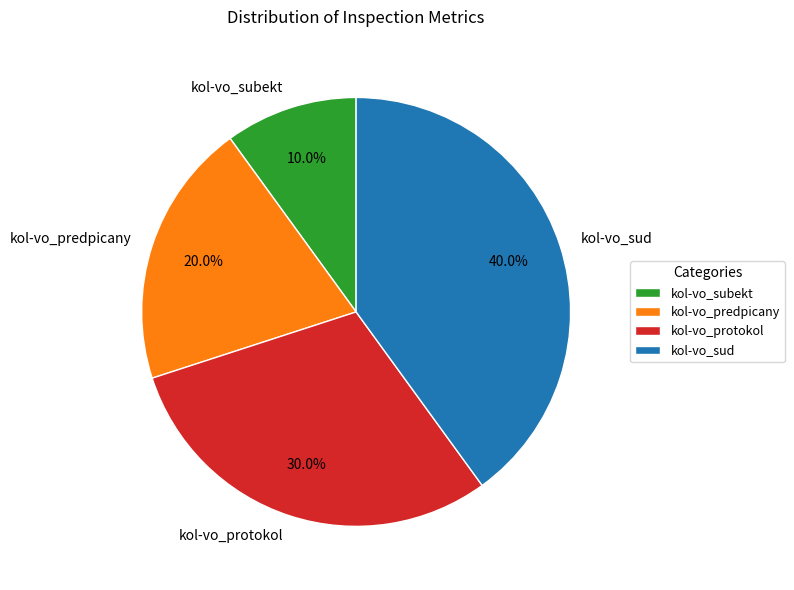

How much of the chart is everything except kol-vo_predpicany?

80.0%